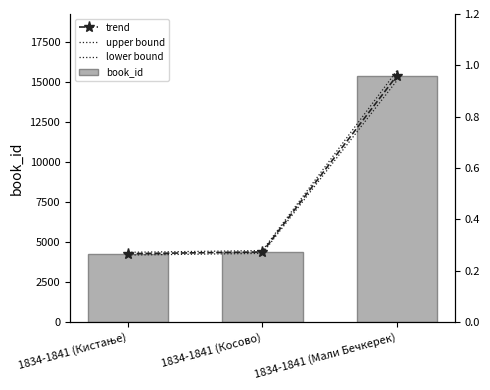

How many categories are shown in the chart?

3